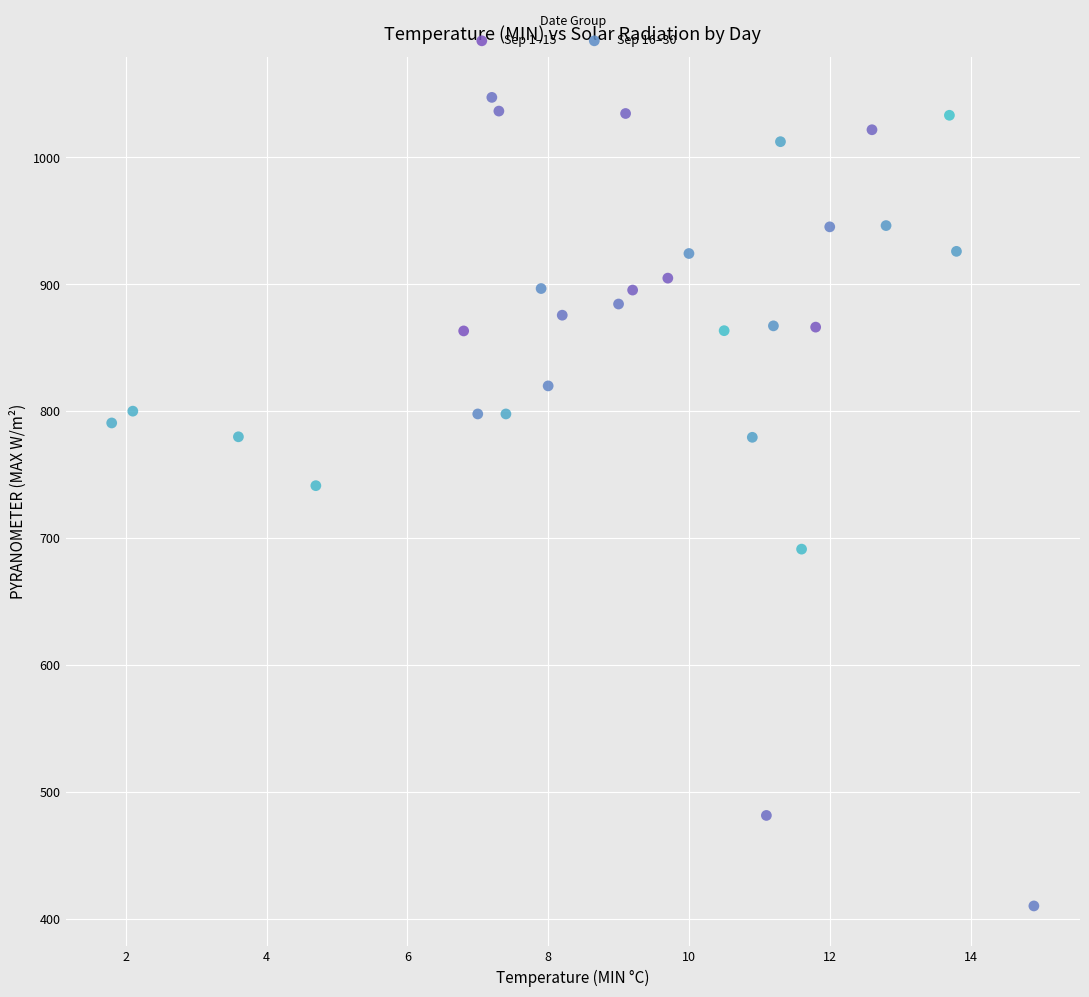

What are all the series names shown in the legend?

Sep 1–15, Sep 16–30